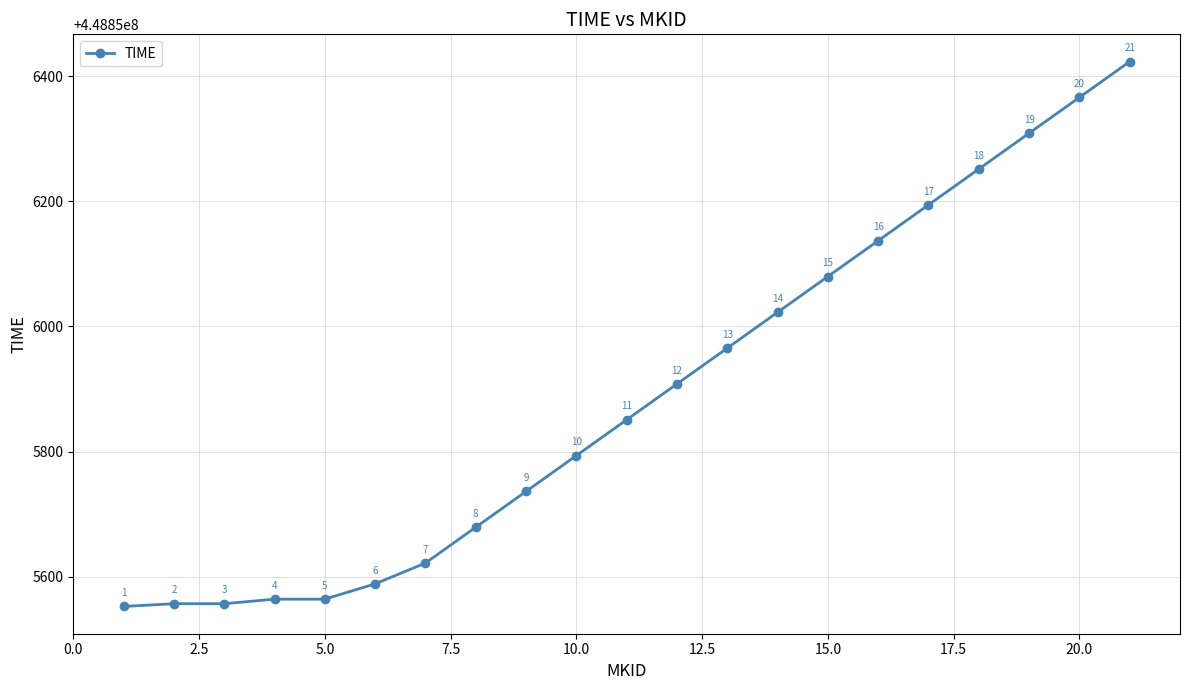

What is the value of the 6th point from the left?

448855588.6